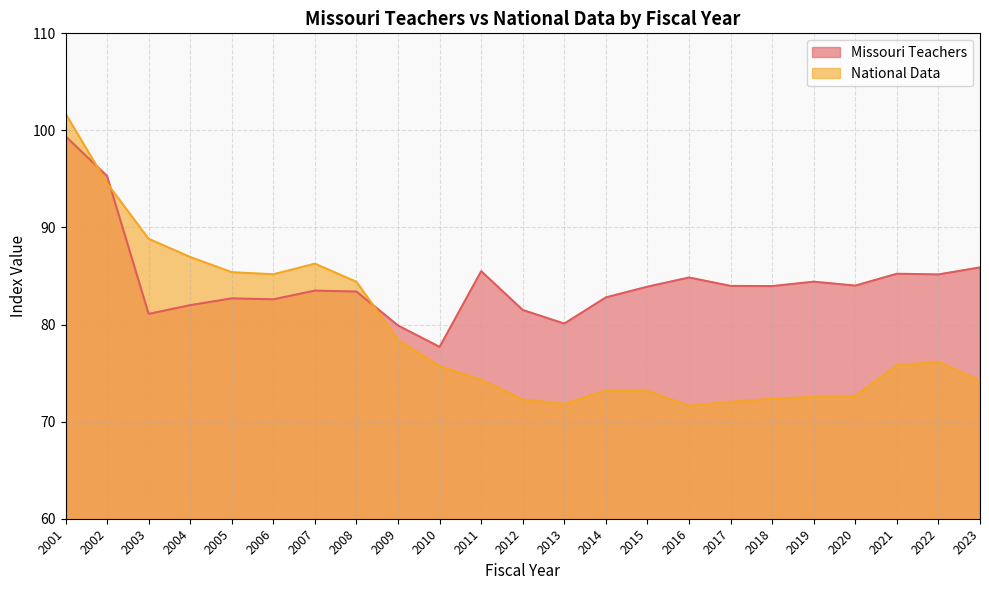

Between 2003 and 2023, which series saw the biggest shift?

National Data